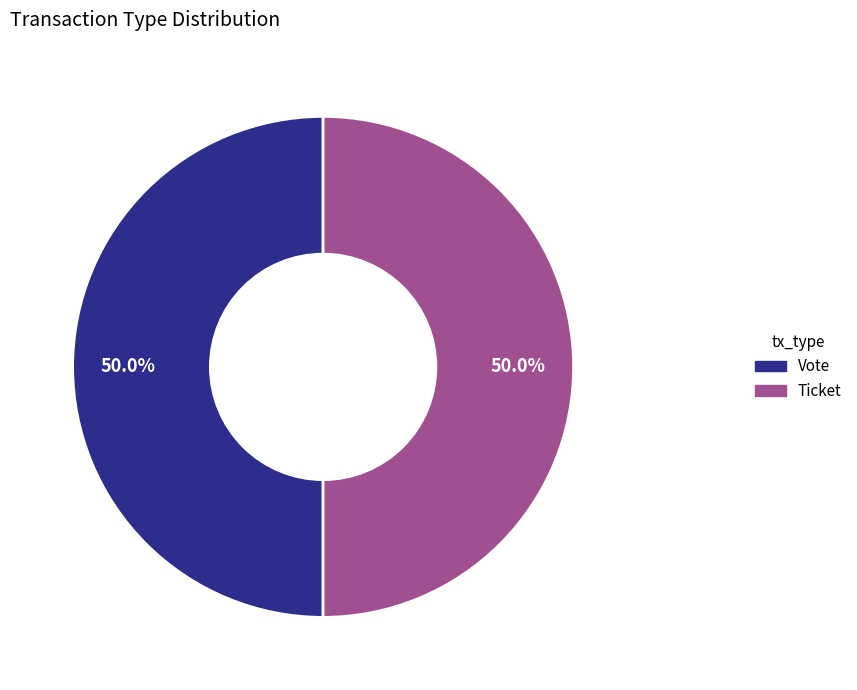

Count the number of slices in the pie.

2